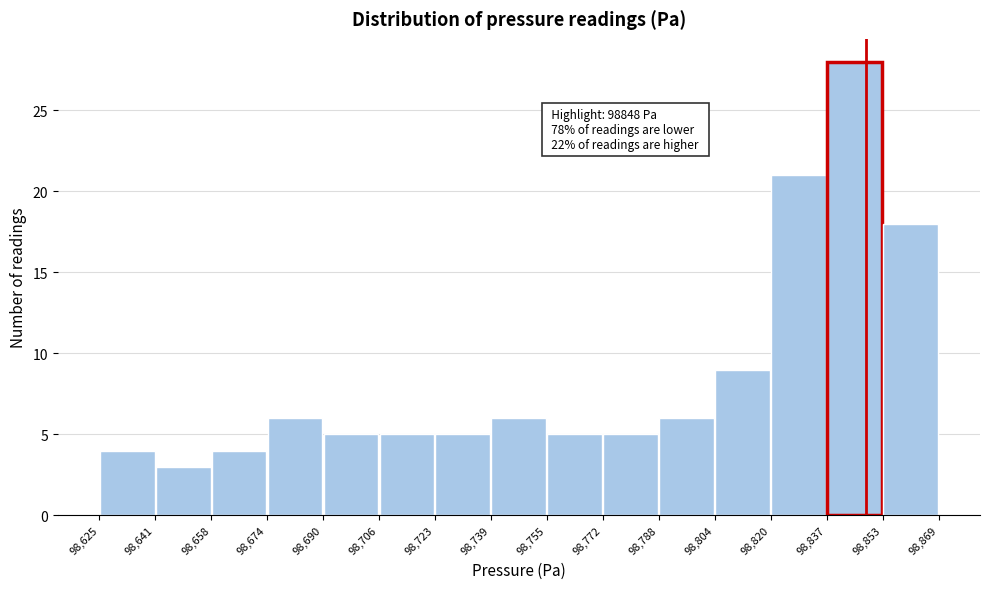

Over which range of the x-axis is the bar tallest?

98,837 to 98,853